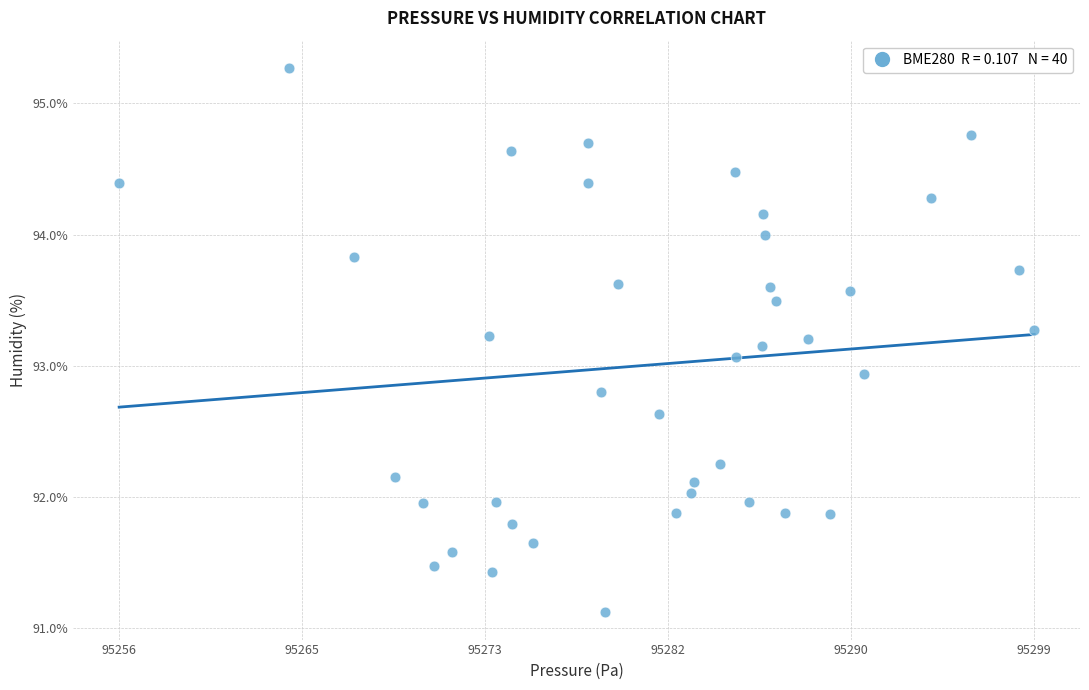

What is the range of X values (max minus min)?

42.0